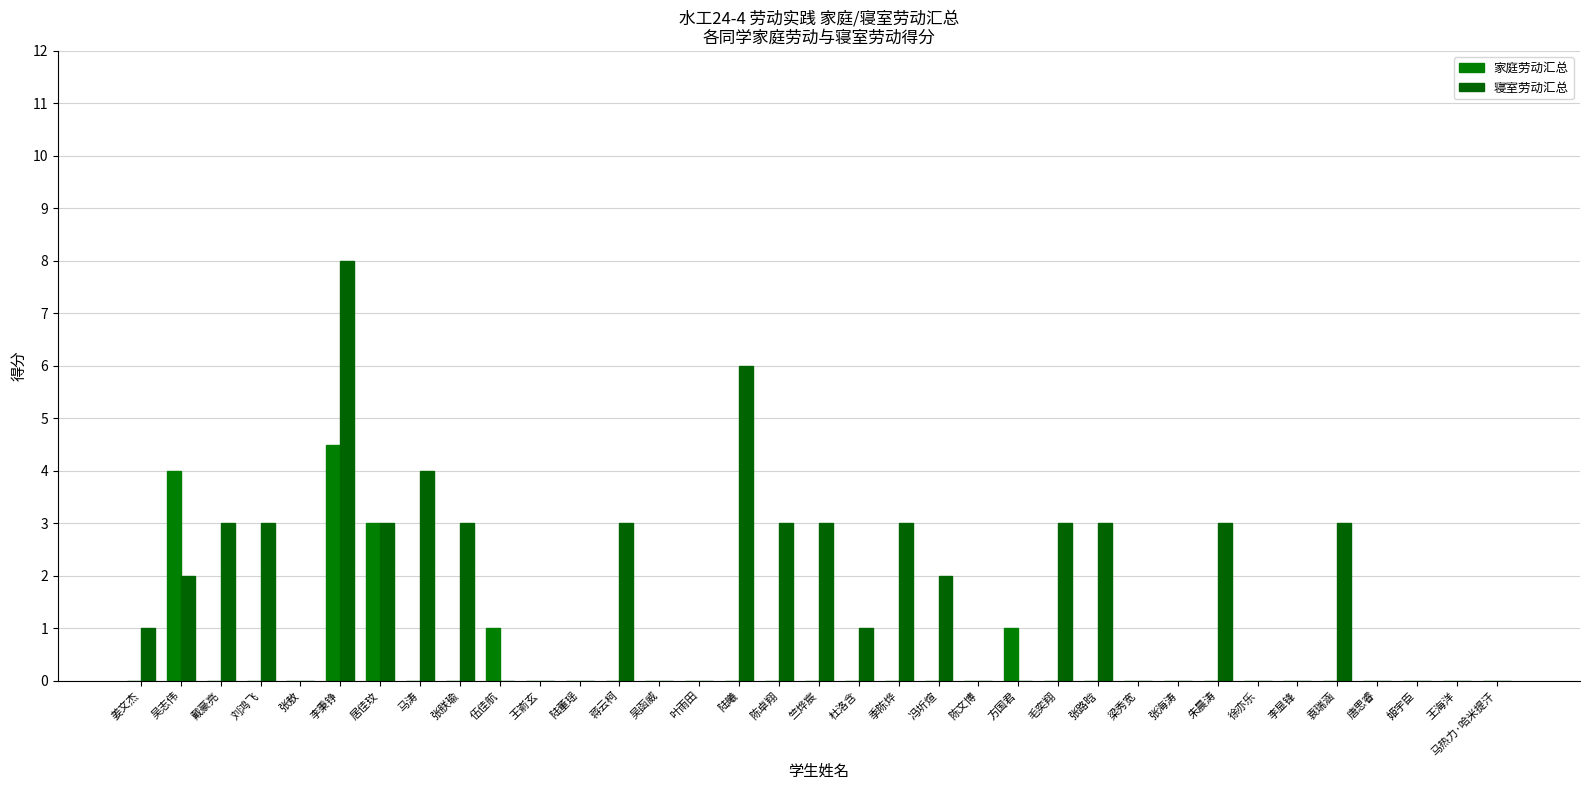

Where is 寝室劳动汇总 nearest to the value 4?

马涛